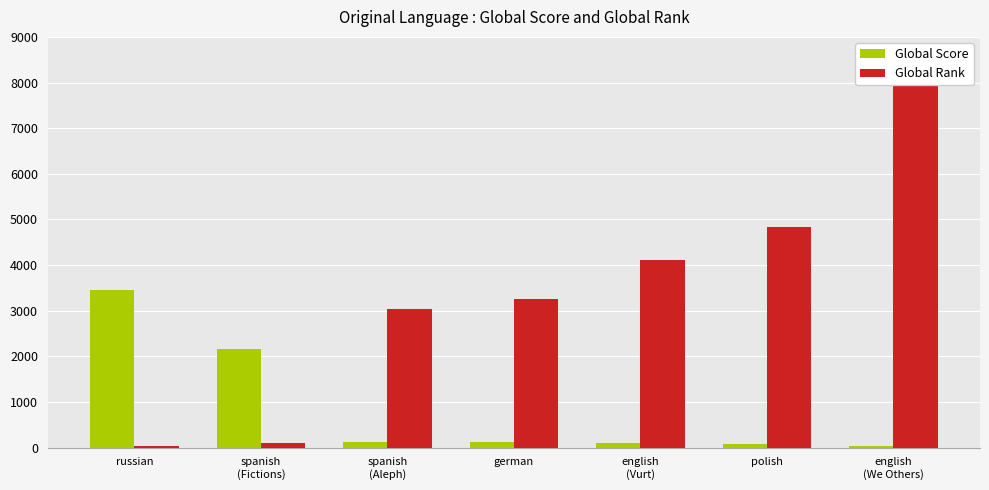

What is the maximum value shown in the chart?

8232